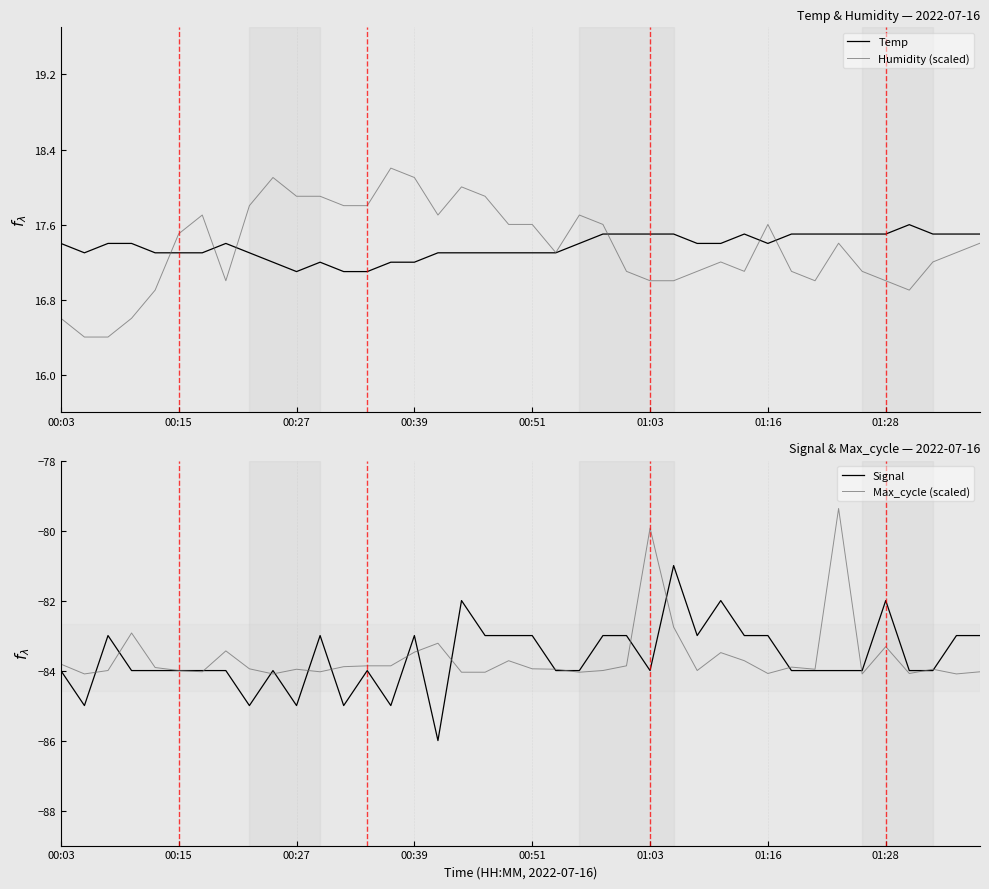

What is the difference between the Temp values at 9 and 36?

0.4